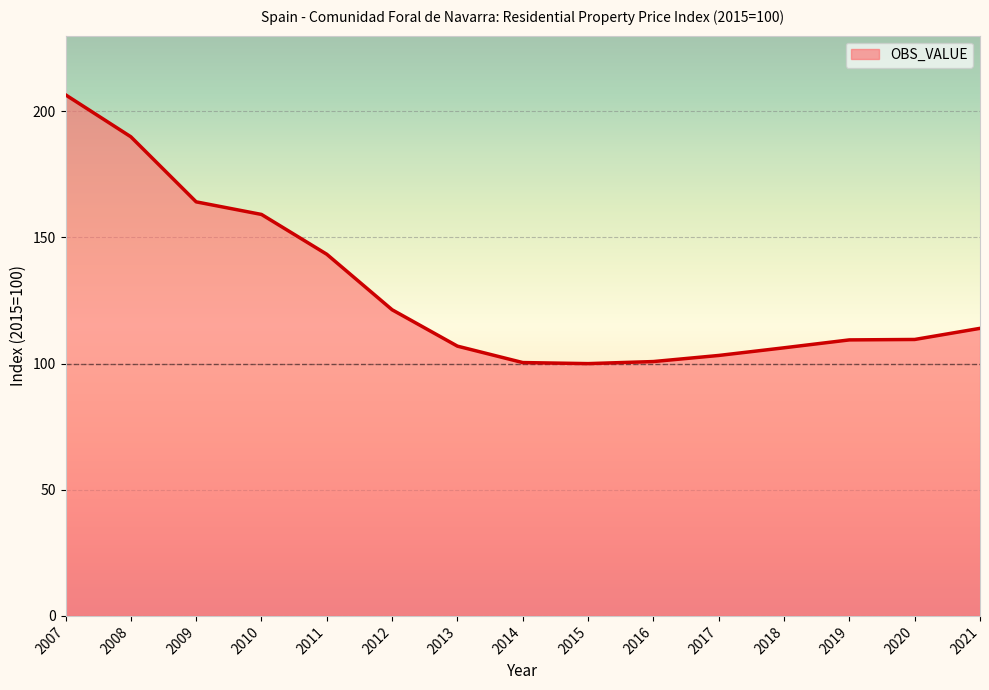

What value does the data have at 2018?

106.3